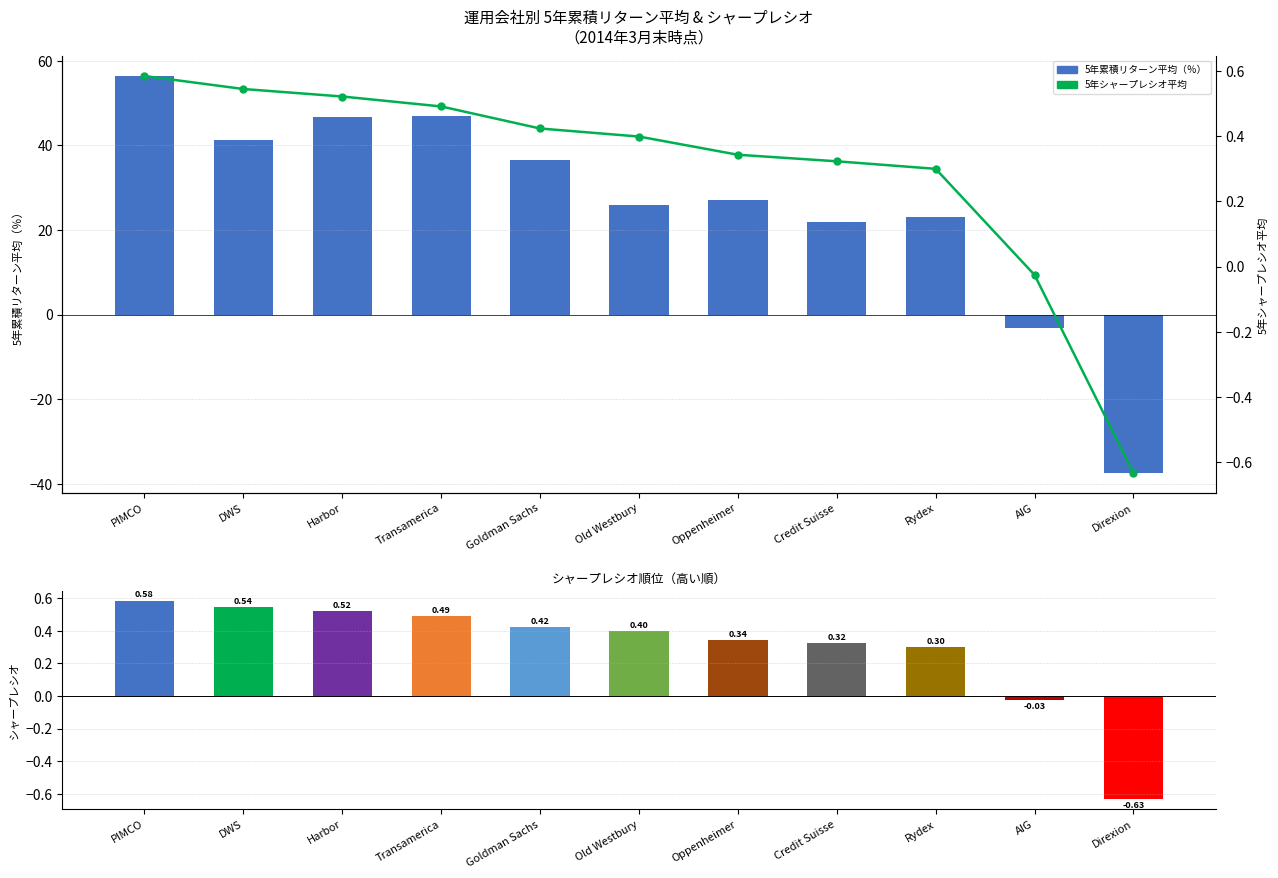

What is the sum of all 5年累積リターン平均（％） values?

285.0